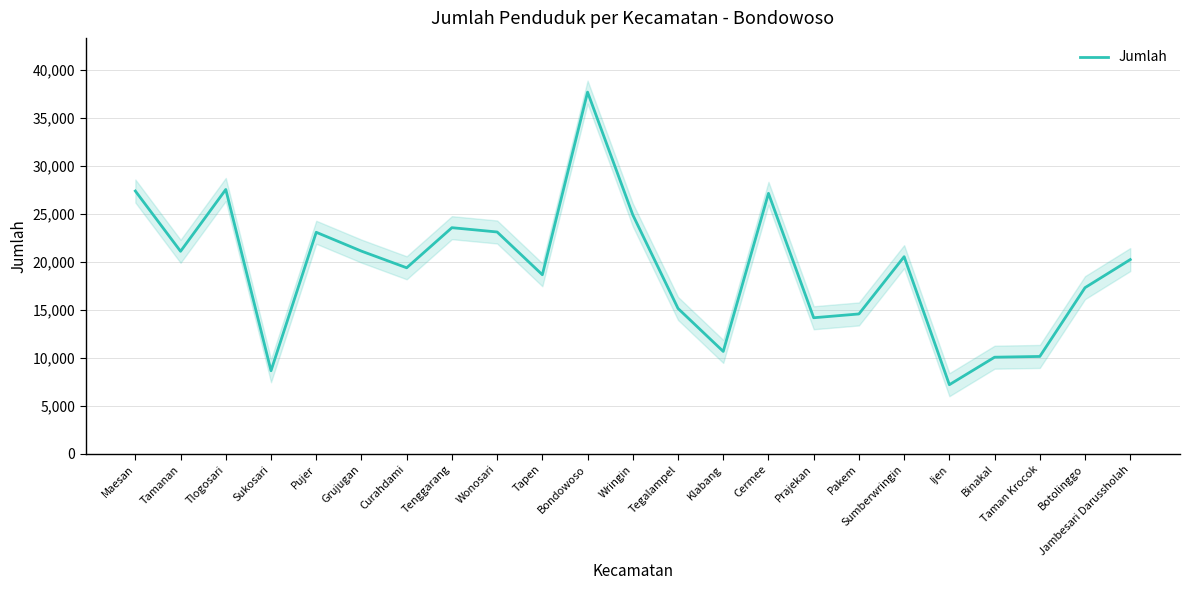

Reading left to right, transcribe all the data shown in this chart.

27403	21115	27562	8659	23099	21133	19396	23578	23130	18669	37714	24915	15155	10673	27158	14185	14582	20554	7204	10071	10150	17323	20252